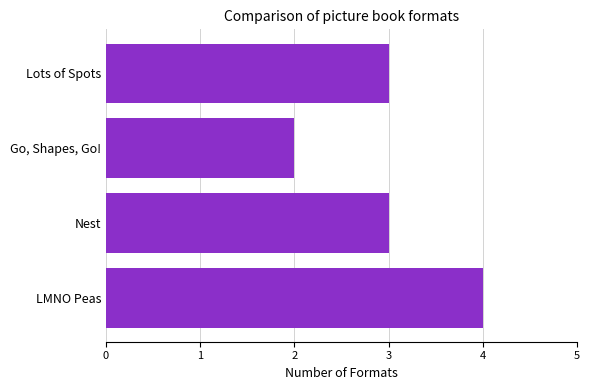

What value does the data have at Nest?

3